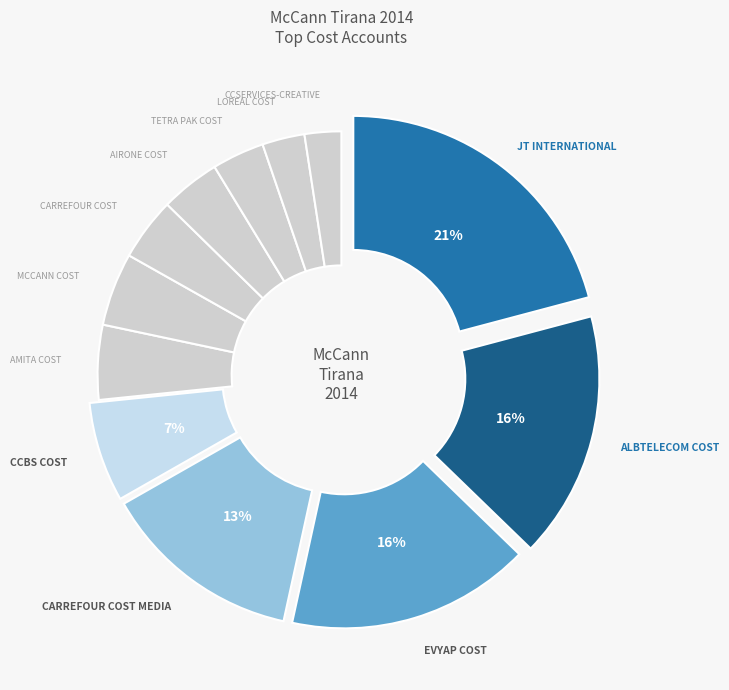

How many segments does this pie chart have?

12